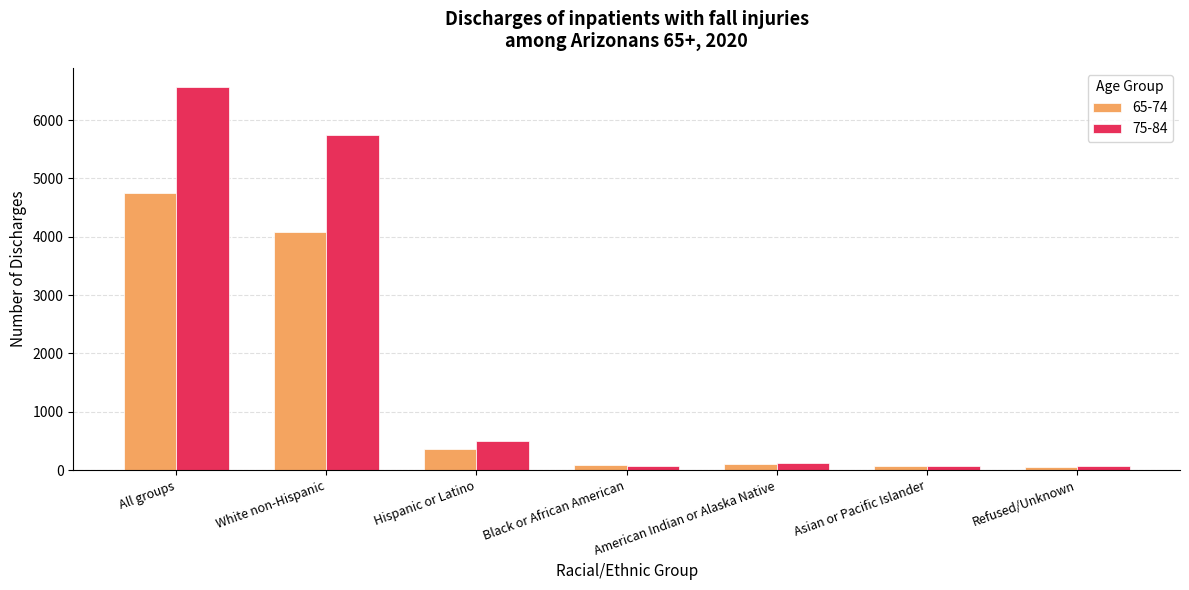

Where does the 75-84 series first go above 120?

All groups